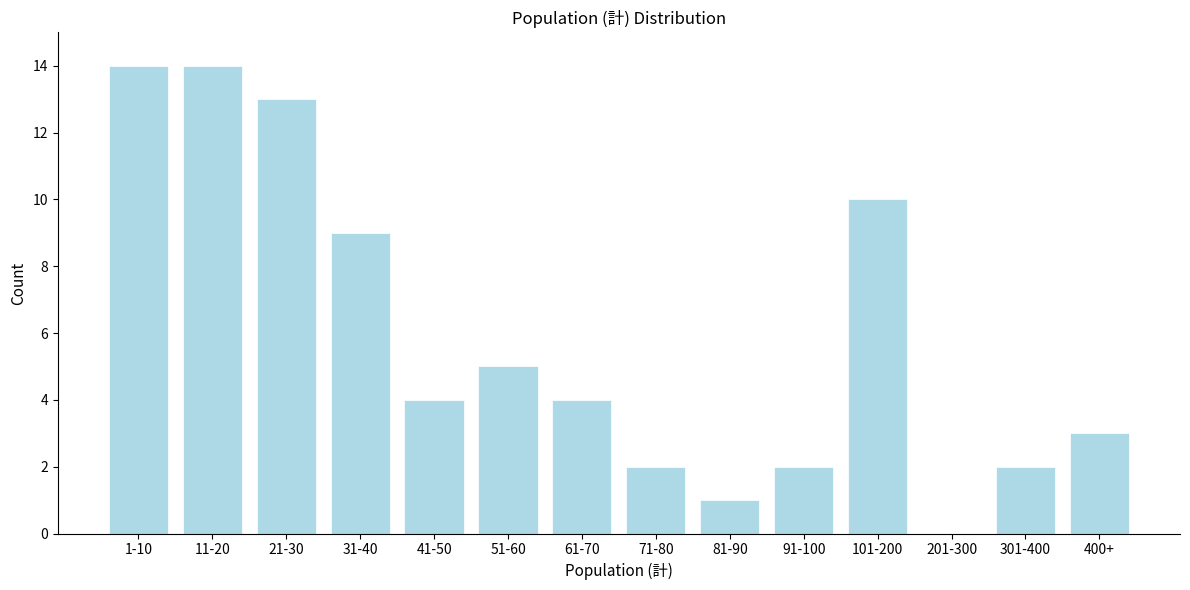

Reading left to right, what are all the values shown in this chart?

1-10=14	11-20=14	21-30=13	31-40=9	41-50=4	51-60=5	61-70=4	71-80=2	81-90=1	91-100=2	101-200=10	201-300=0	301-400=2	400+=3